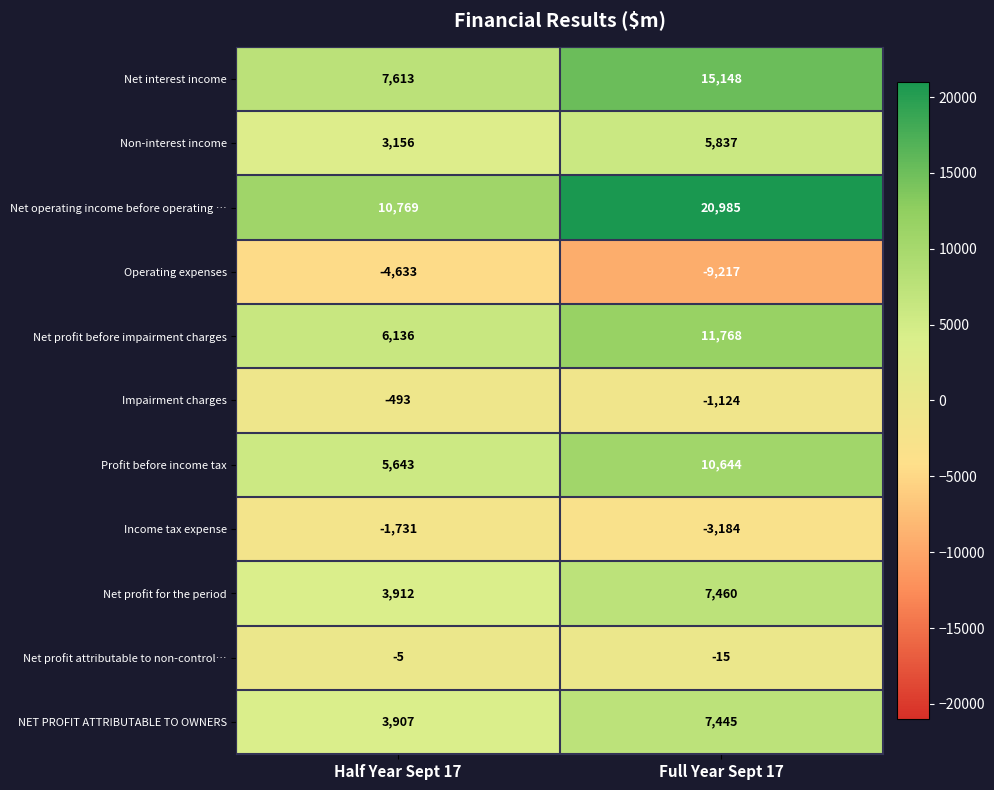

What is the total value across all series at Full Year Sept 17?

65747